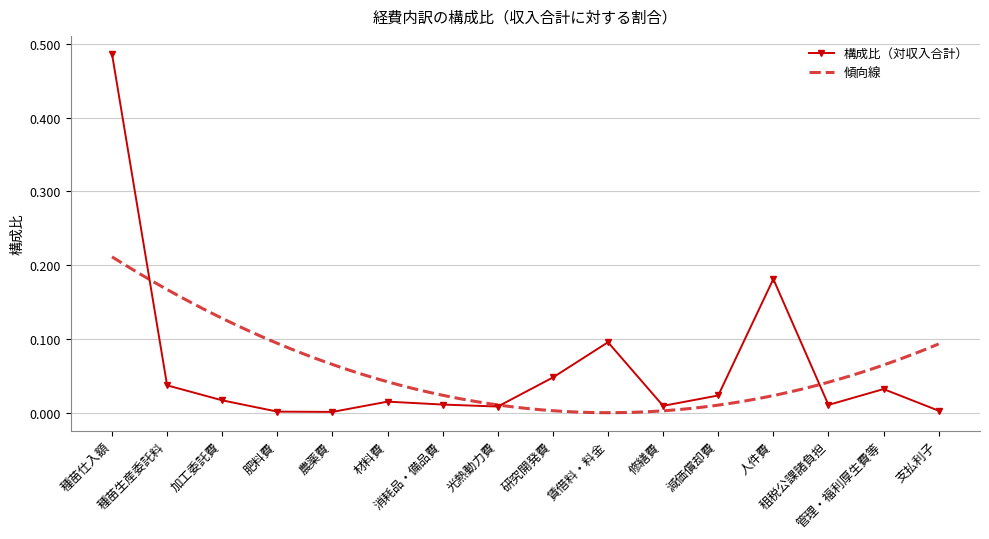

Reading left to right, list all the values displayed in this chart.

種苗仕入額=0.5	種苗生産委託料=0.0	加工委託費=0.0	肥料費=0.0	農薬費=0.0	材料費=0.0	消耗品・備品費=0.0	光熱動力費=0.0	研究開発費=0.0	賃借料・料金=0.1	修繕費=0.0	減価償却費=0.0	人件費=0.2	租税公課諸負担=0.0	管理・福利厚生費等=0.0	支払利子=0.0